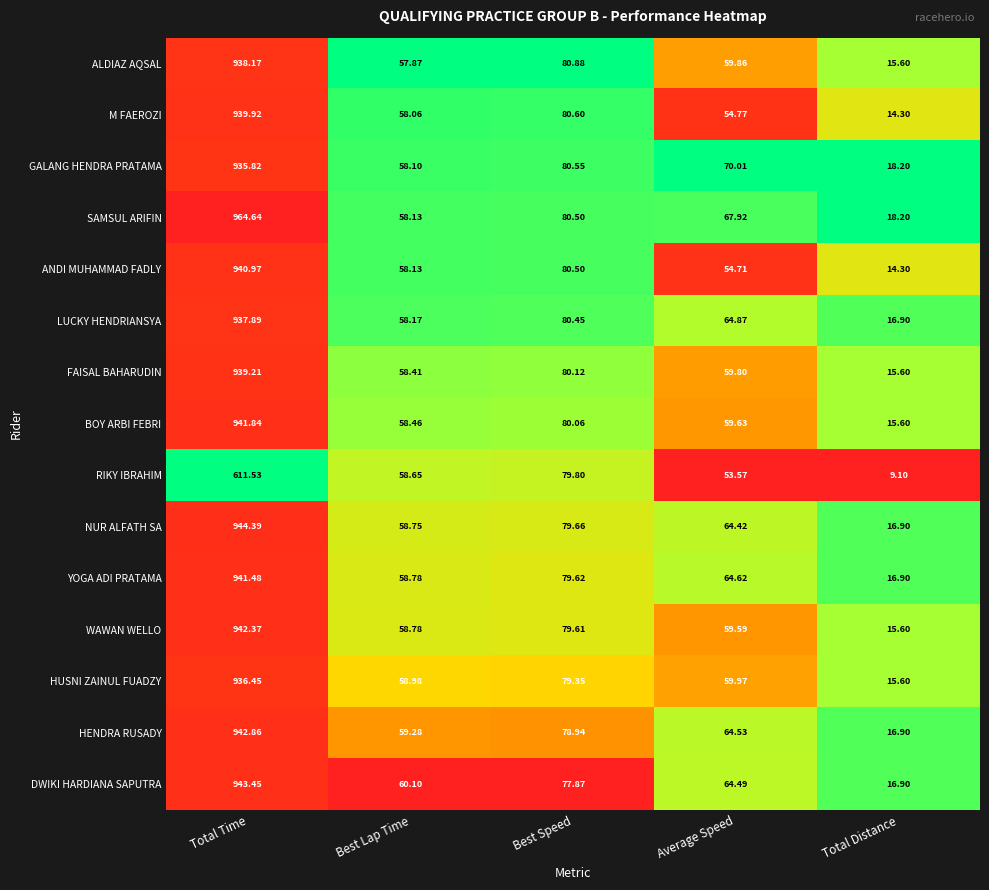

Which label corresponds to the smallest value in the chart?

Total Distance